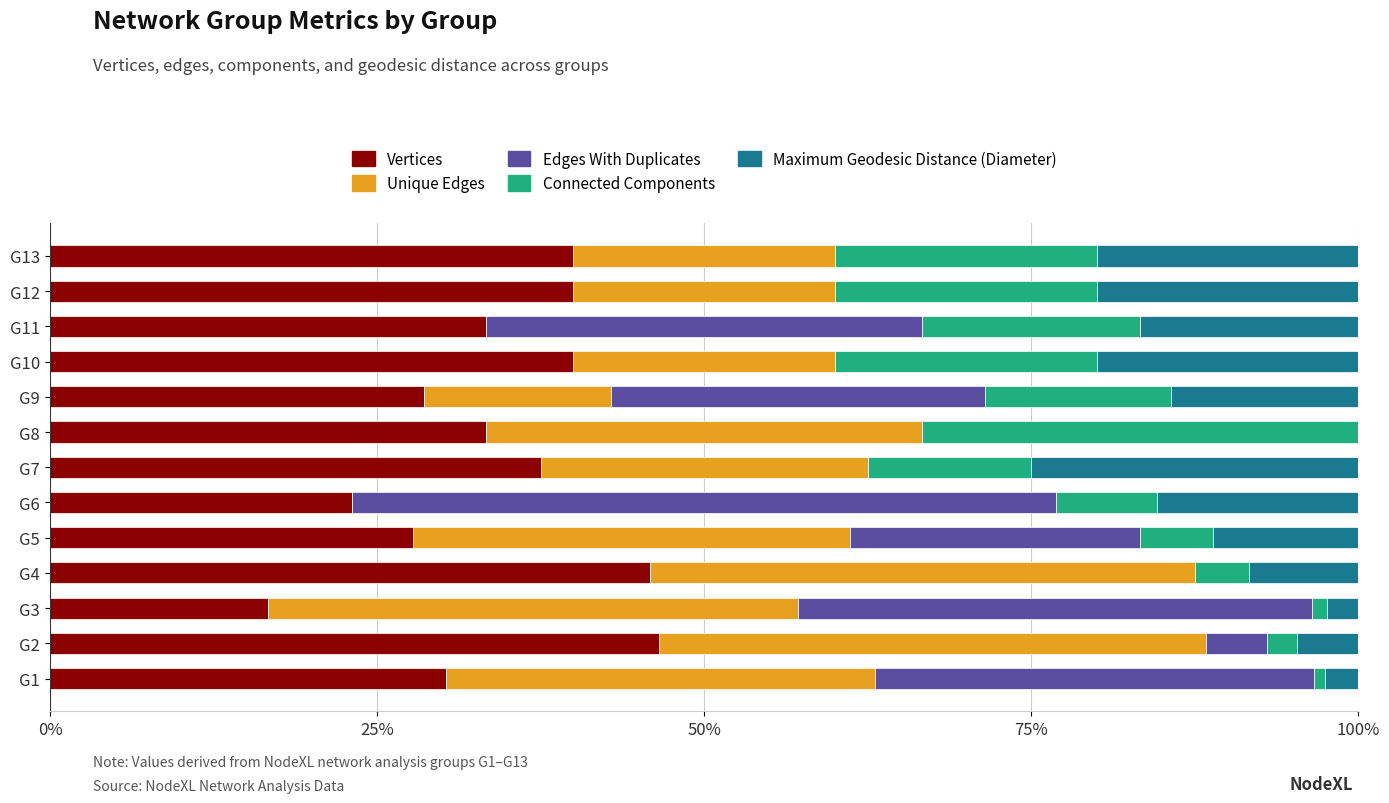

Count the number of data series in this chart.

5